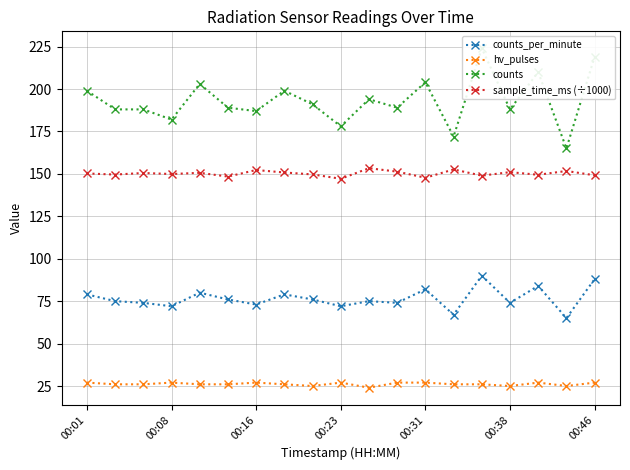

Which series has the largest range (max minus min)?

counts